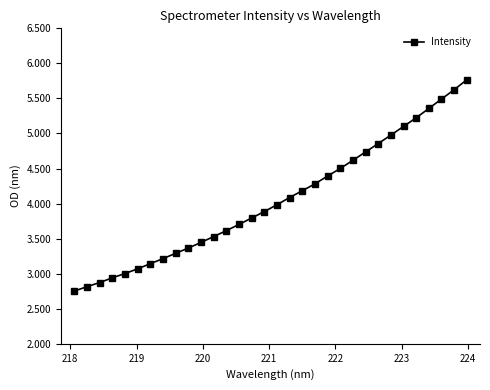

Is this an area chart (filled region under the line)?

No